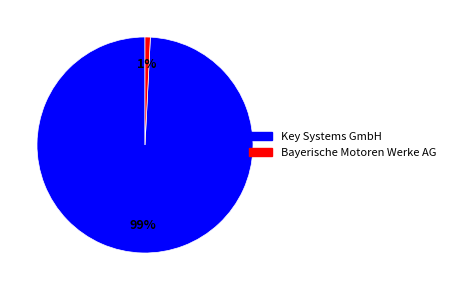

What is the smallest slice in the pie chart?

Bayerische Motoren Werke AG